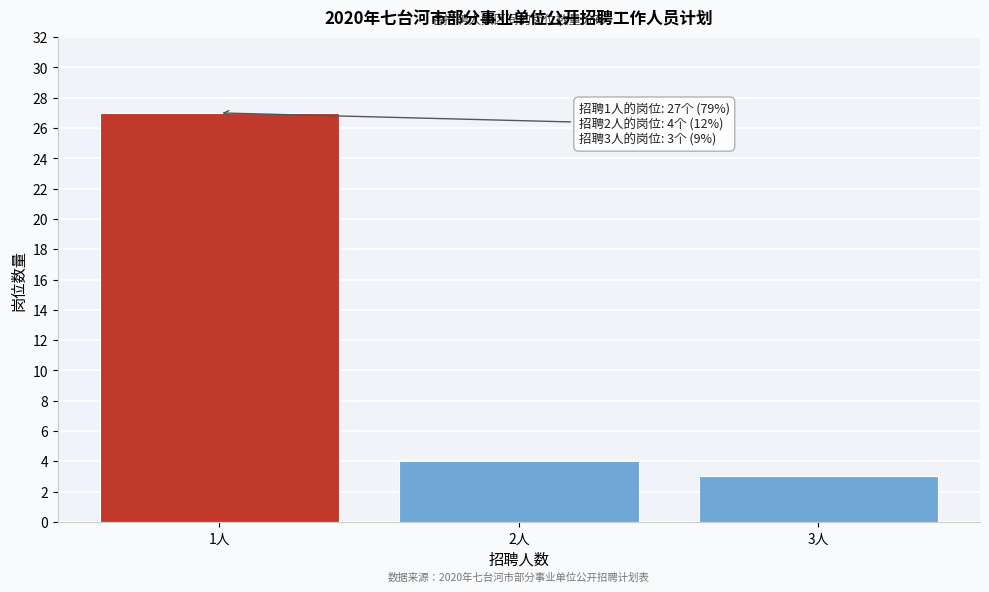

Which range on the x-axis has the tallest bar?

0.5 to 1.5